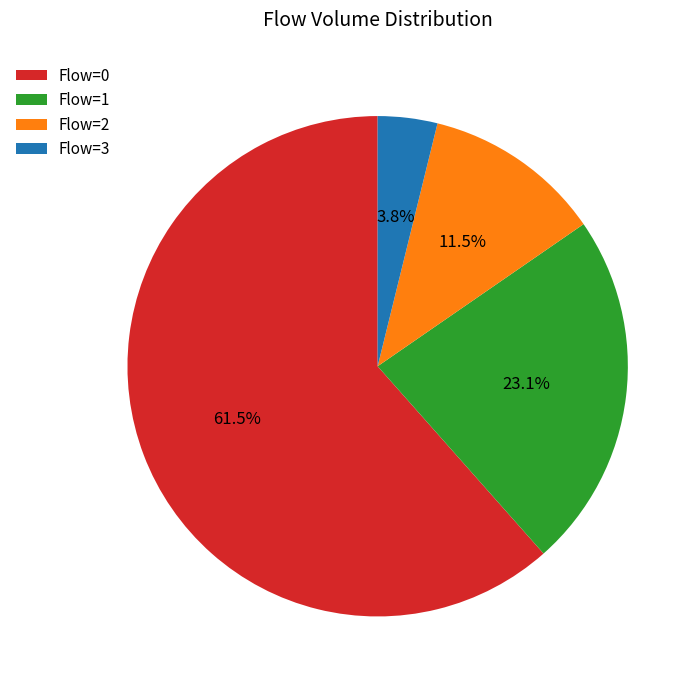

Does Flow=3 represent more than half of the total?

No